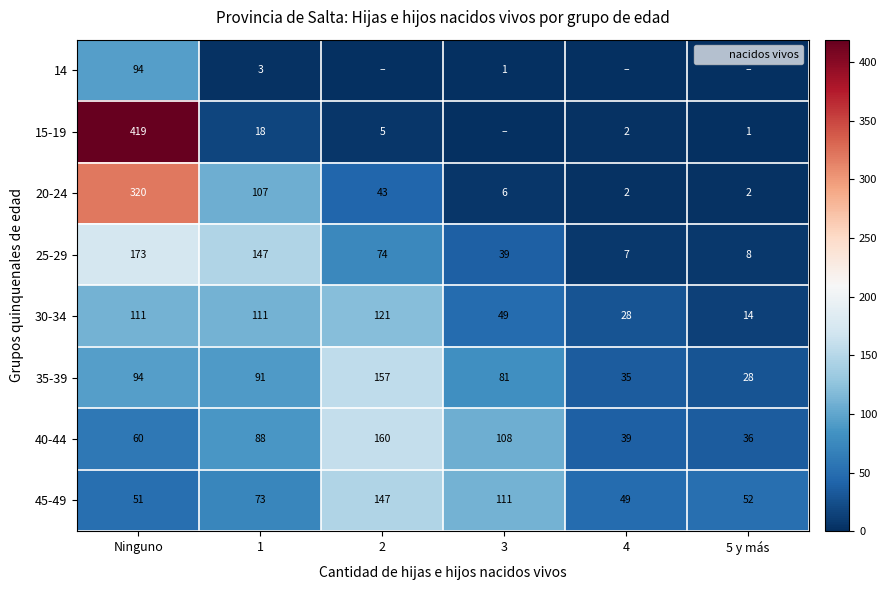

What is the approximate value of 20-24 at 1, to the nearest 50?

100